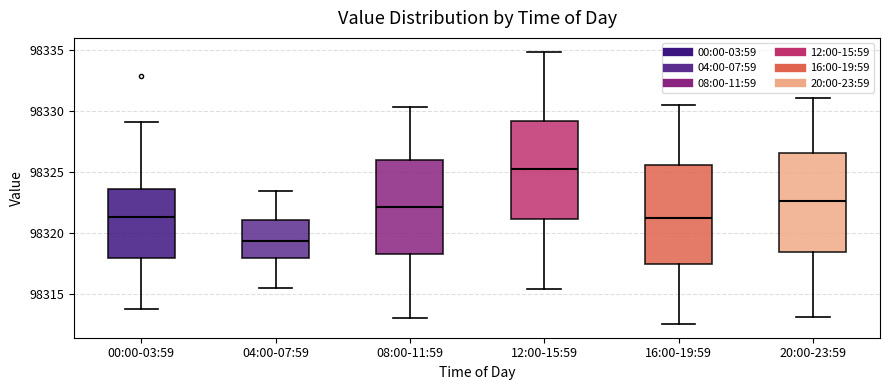

Where is the upper edge of the box for 08:00-11:59 on the y-axis? The values are not printed on the chart, so give them approximately, as read against the axis.

98326.0